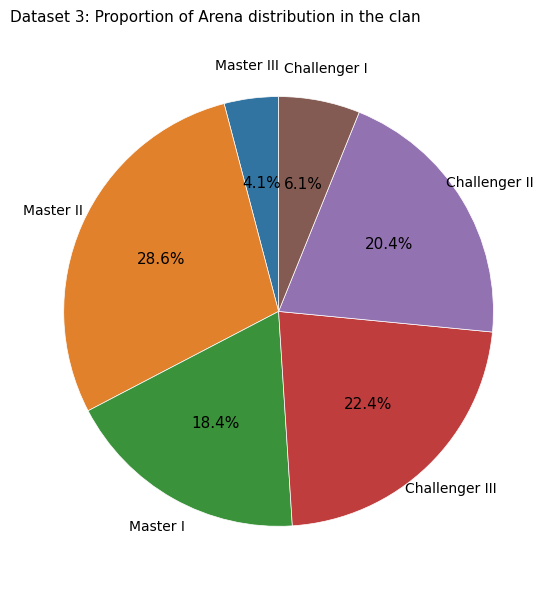

To the nearest percent, what is the average slice percentage?

17%